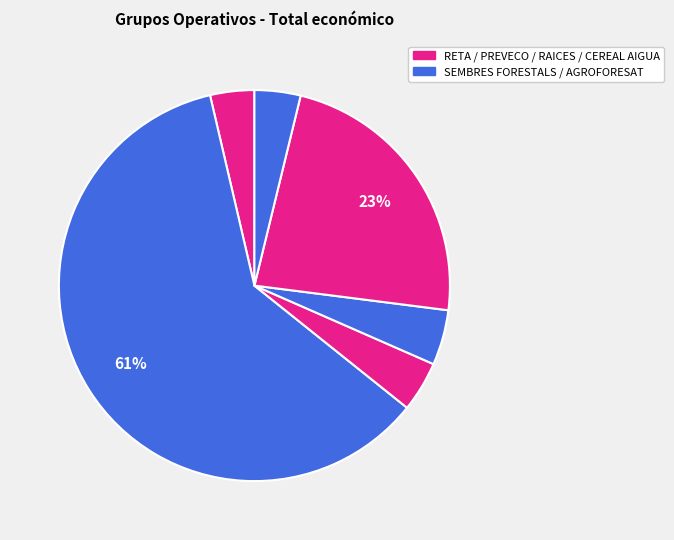

Is there any slice that represents more than half of the pie?

Yes